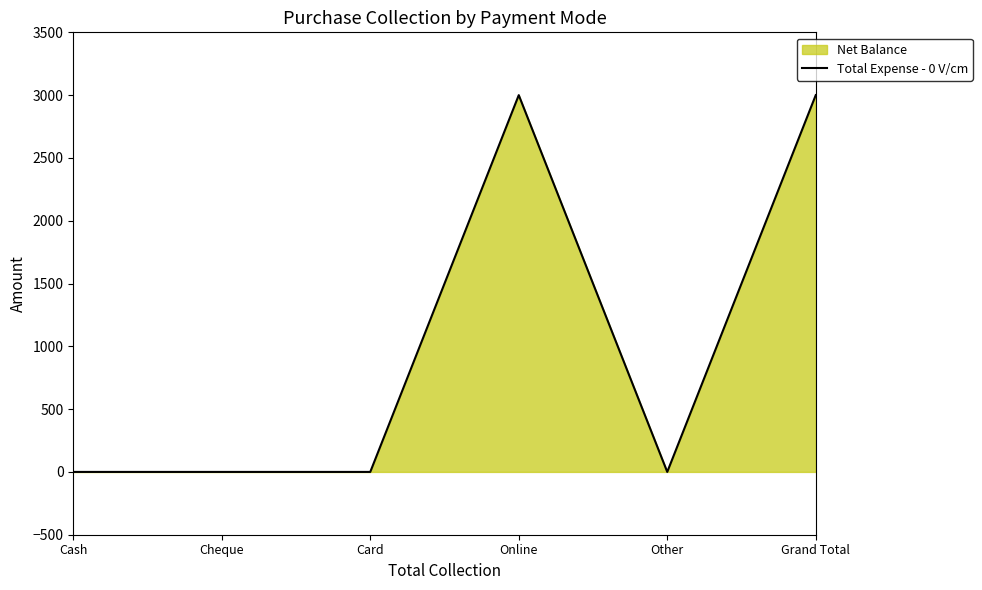

Reading left to right, transcribe all the data shown in this chart.

Cash=0	Cheque=0	Card=0	Online=3000	Other=0	Grand Total=3000